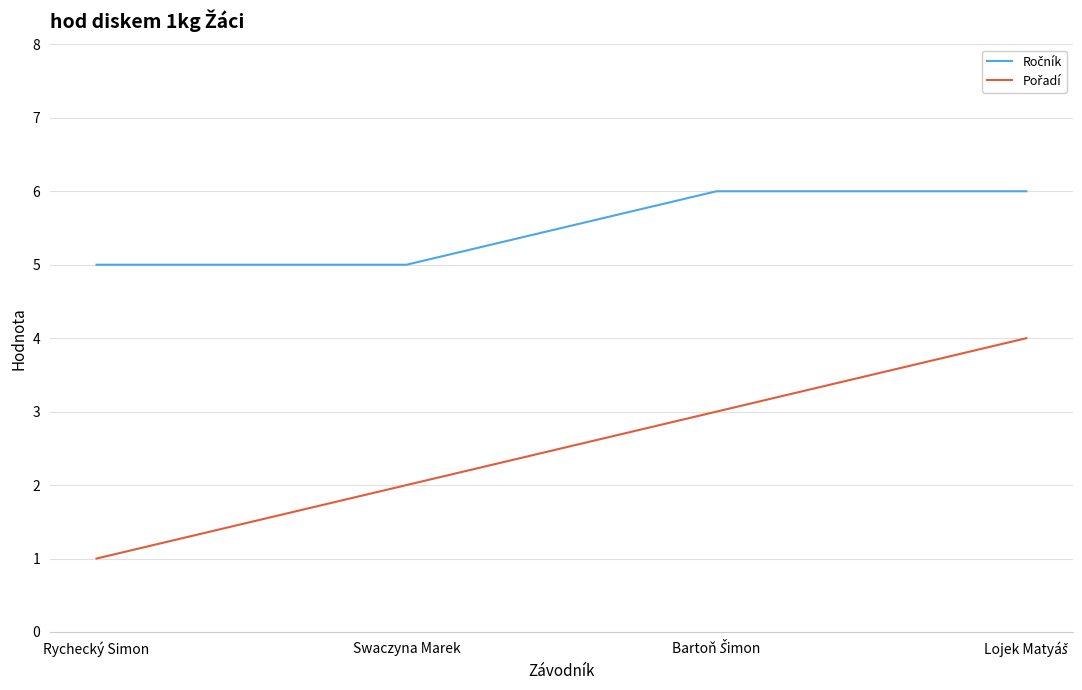

What is the greatest value displayed?

6